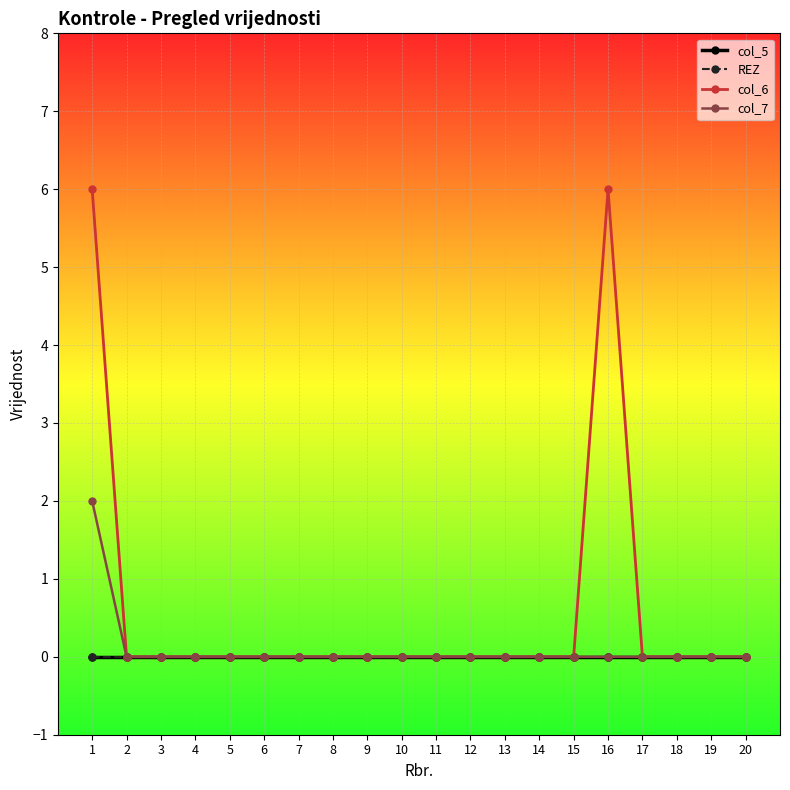

Is it true that col_6 equals 0 at 6?

True